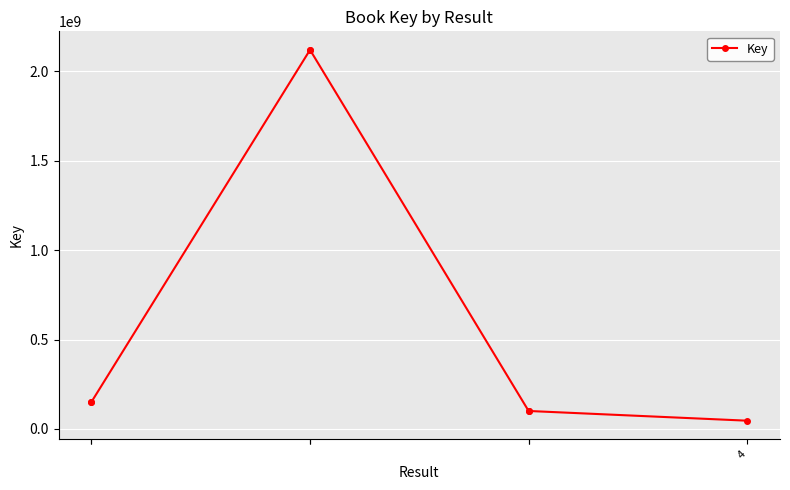

What is the sum of the values at 6 and 4?

196868166